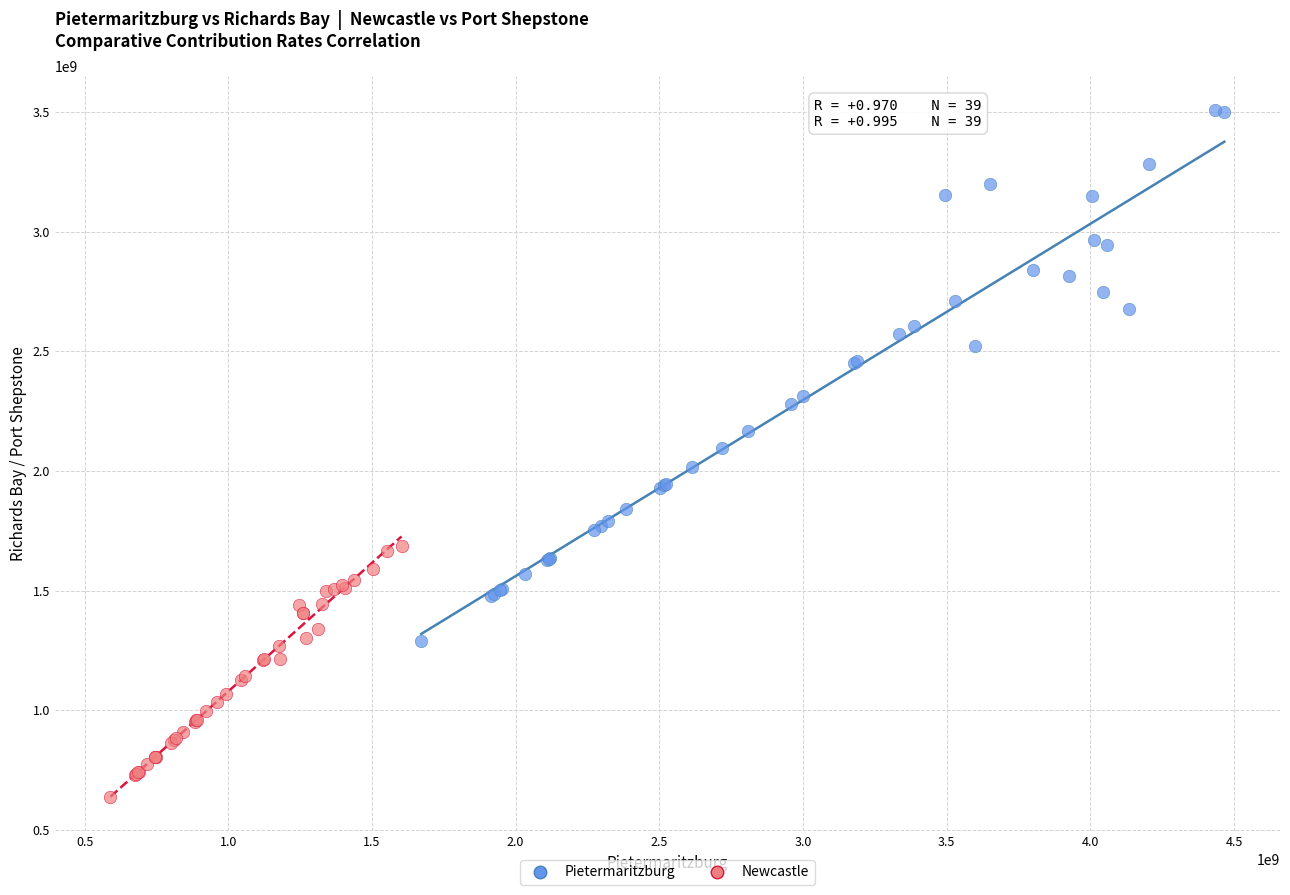

Which series reaches the minimum Y coordinate?

Newcastle